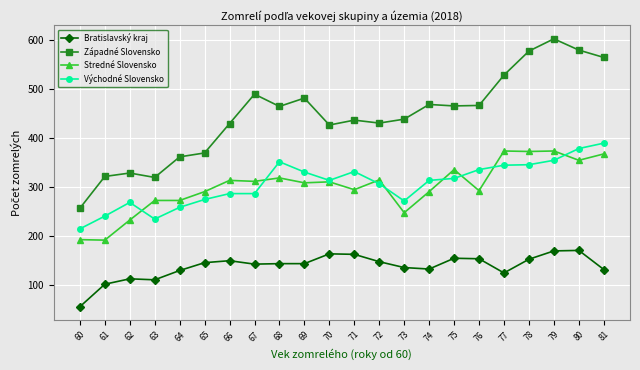

What is the sum of all Východné Slovensko values?

6759